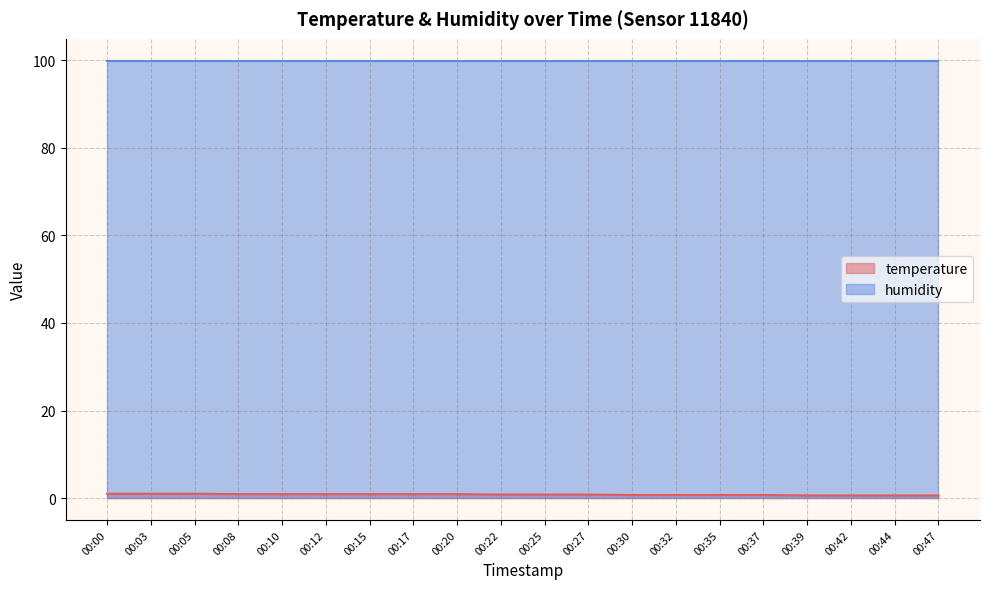

True or false: the data has more than 1 interior local peaks.

False